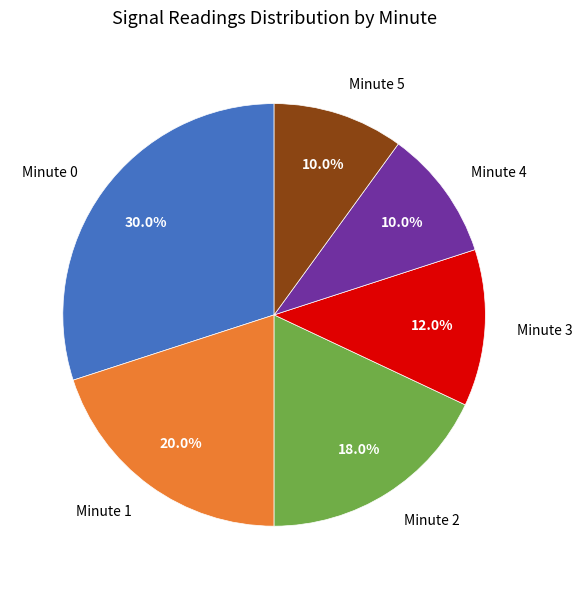

To the nearest percent, what portion does Minute 0 represent?

30%